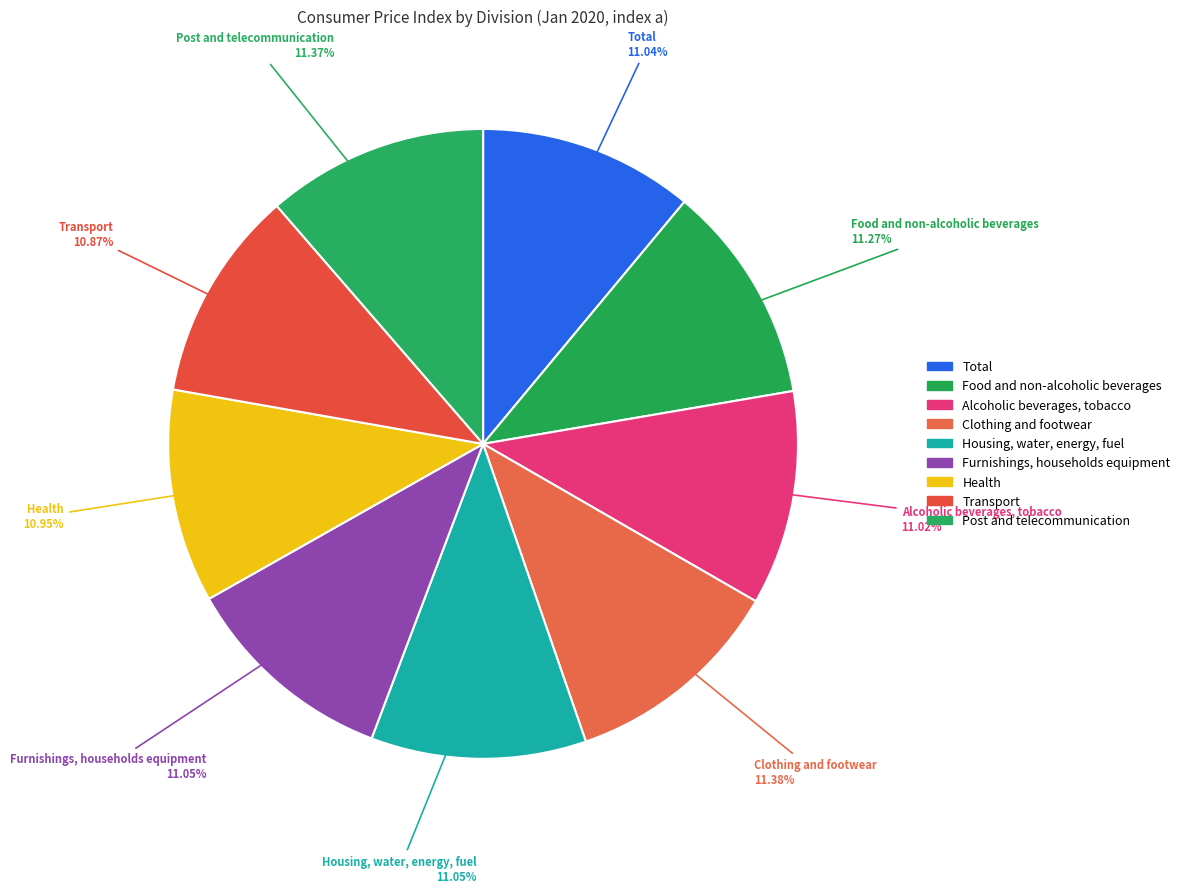

How many segments does this pie chart have?

9